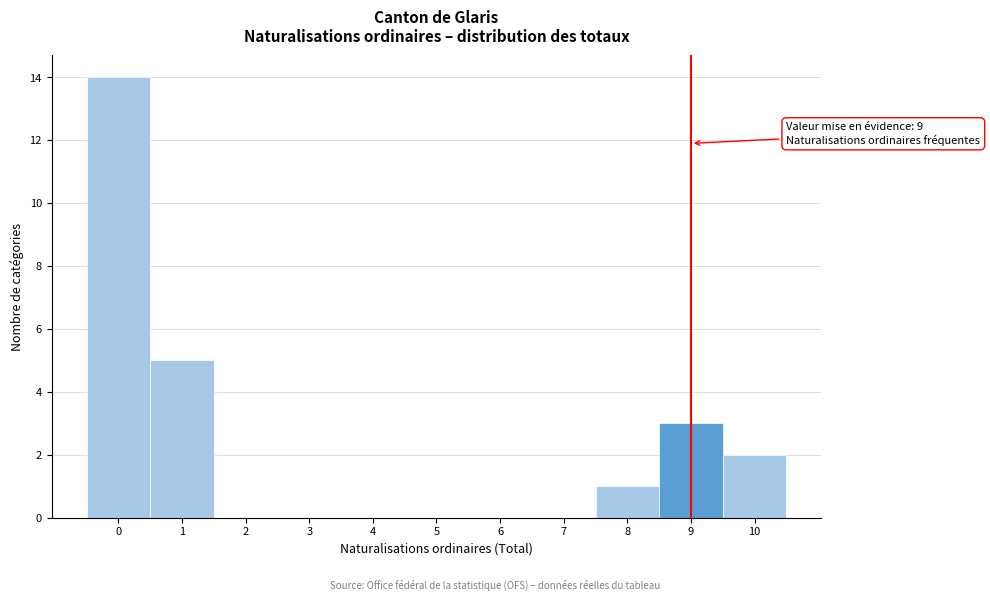

Over which range of the x-axis is the bar tallest?

-0.5 to 0.5